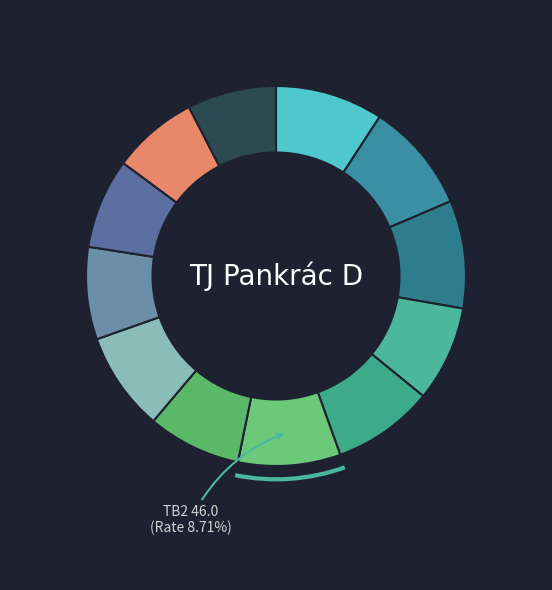

How many segments does this pie chart have?

12